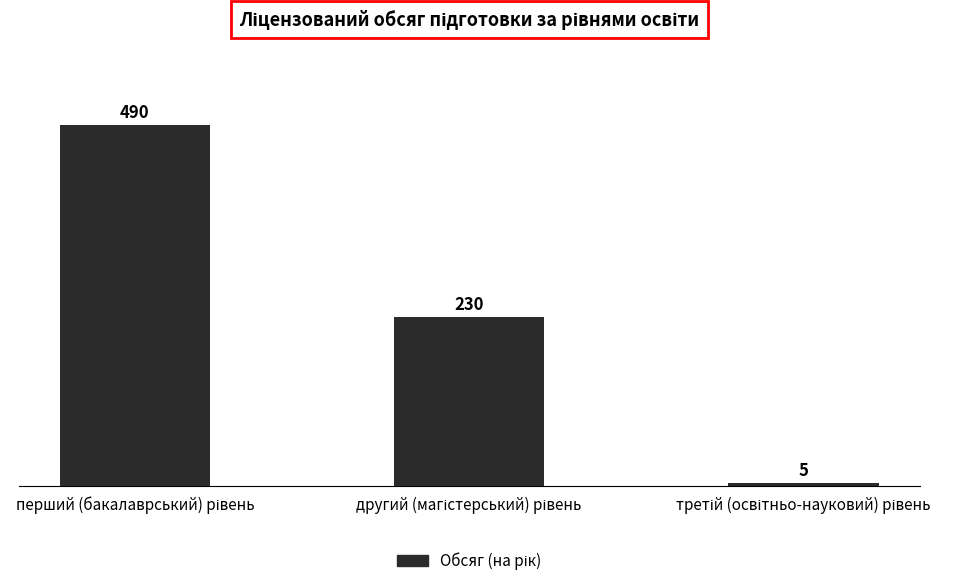

What is the maximum value shown in the chart?

490